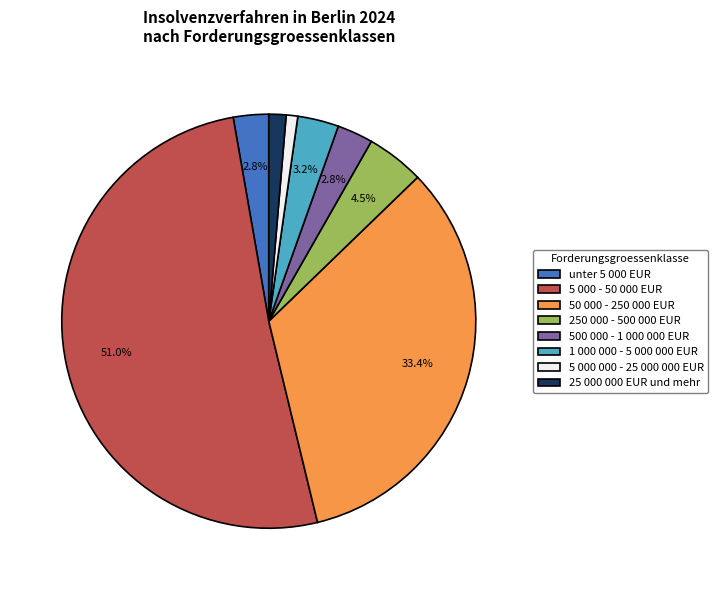

To the nearest percent, what percentage of the pie is 1 000 000 - 5 000 000 EUR?

3%